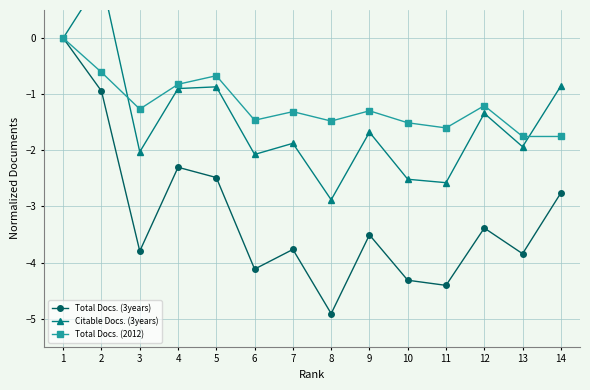

In Citable Docs. (3years), how many points are lower than both neighbors (excluding endpoints)?

5